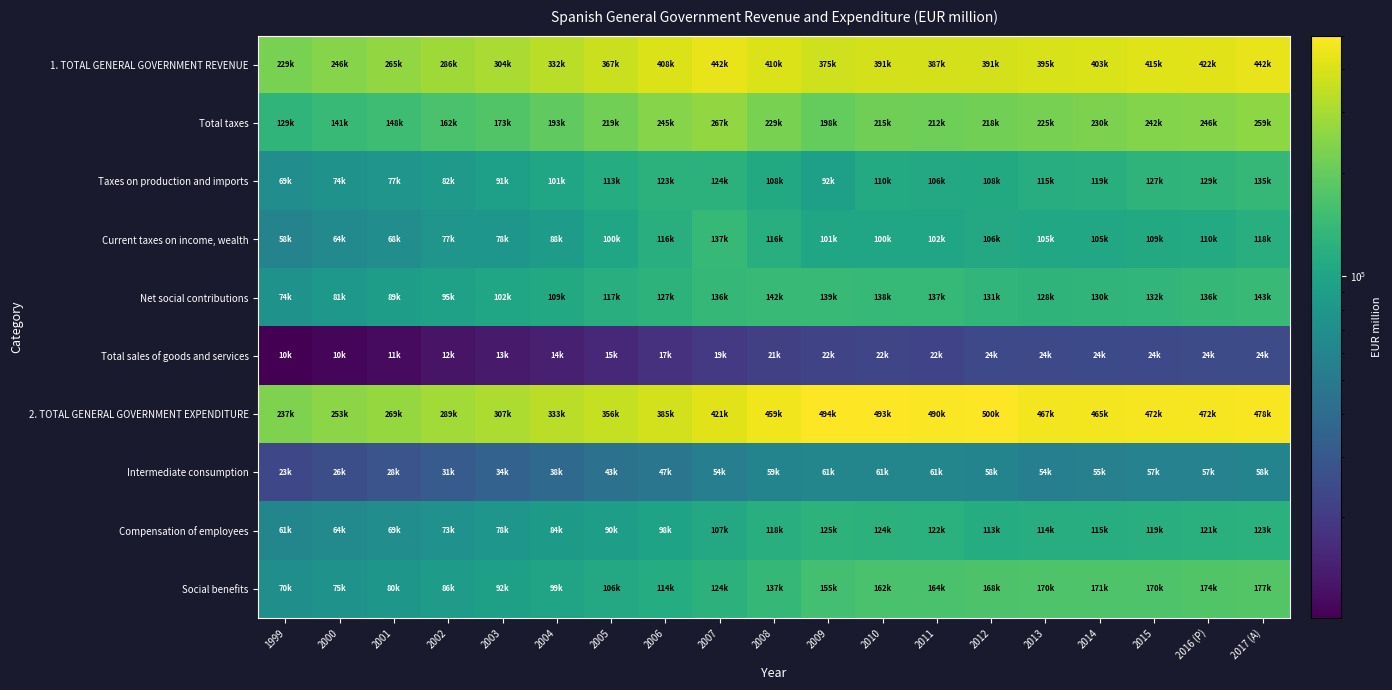

Rank the series at 2011 from highest to lowest value.

2. TOTAL GENERAL GOVERNMENT EXPENDITURE, 1. TOTAL GENERAL GOVERNMENT REVENUE, Total taxes, Social benefits, Net social contributions, Compensation of employees, Taxes on production and imports, Current taxes on income, wealth, Intermediate consumption, Total sales of goods and services